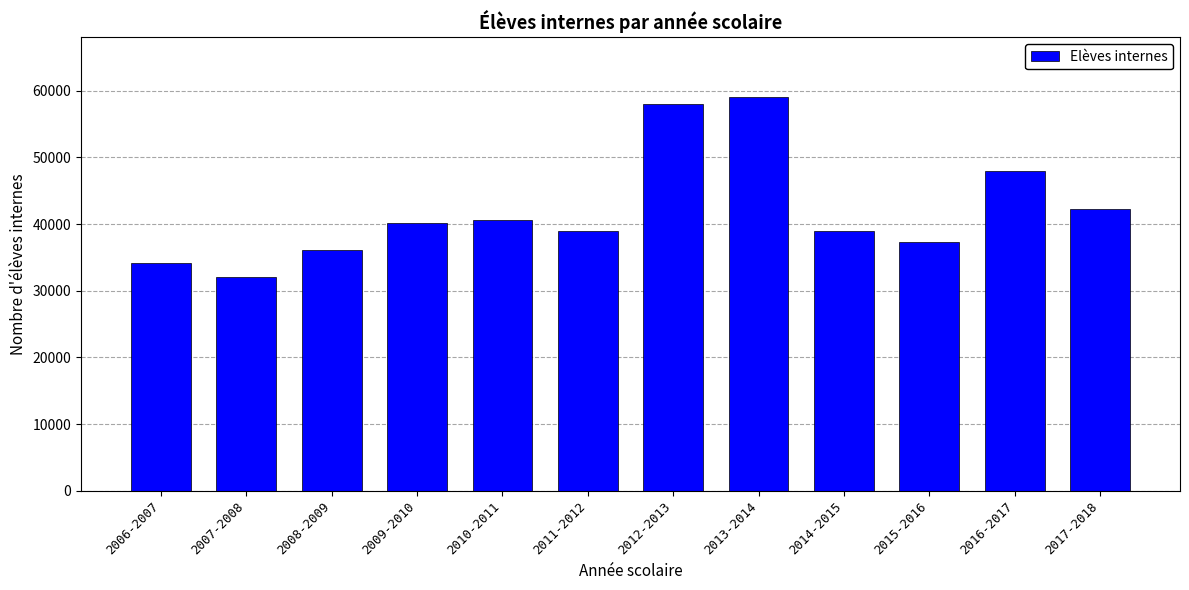

Read the value at 2013-2014, to the nearest 50.

59150